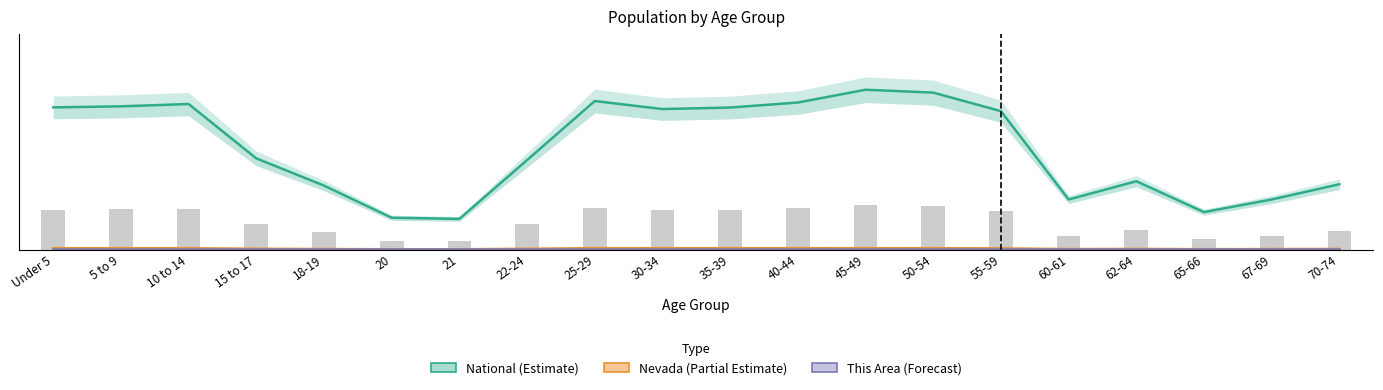

The Nevada (Partial Estimate) series shows 0.0 at Under 5. True or false?

False